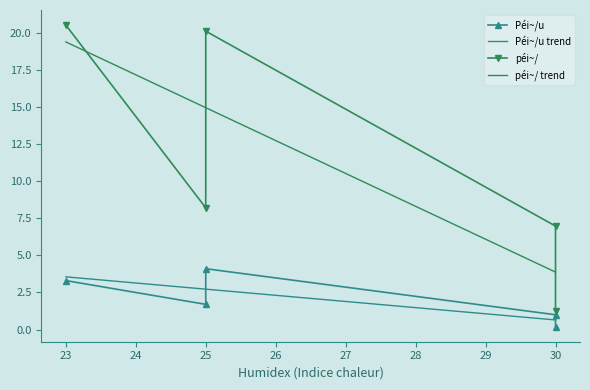

What is the average value of the péi~/ series?

11.4